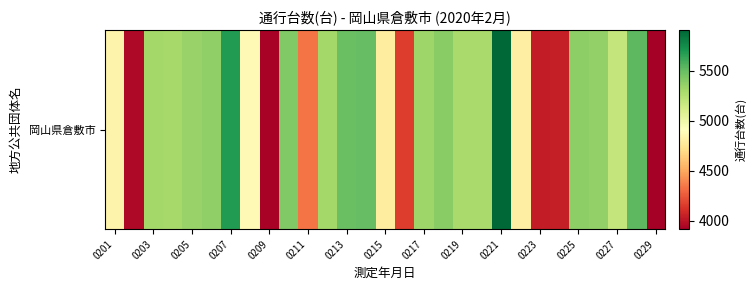

Which category has the lowest value across all series?

0229